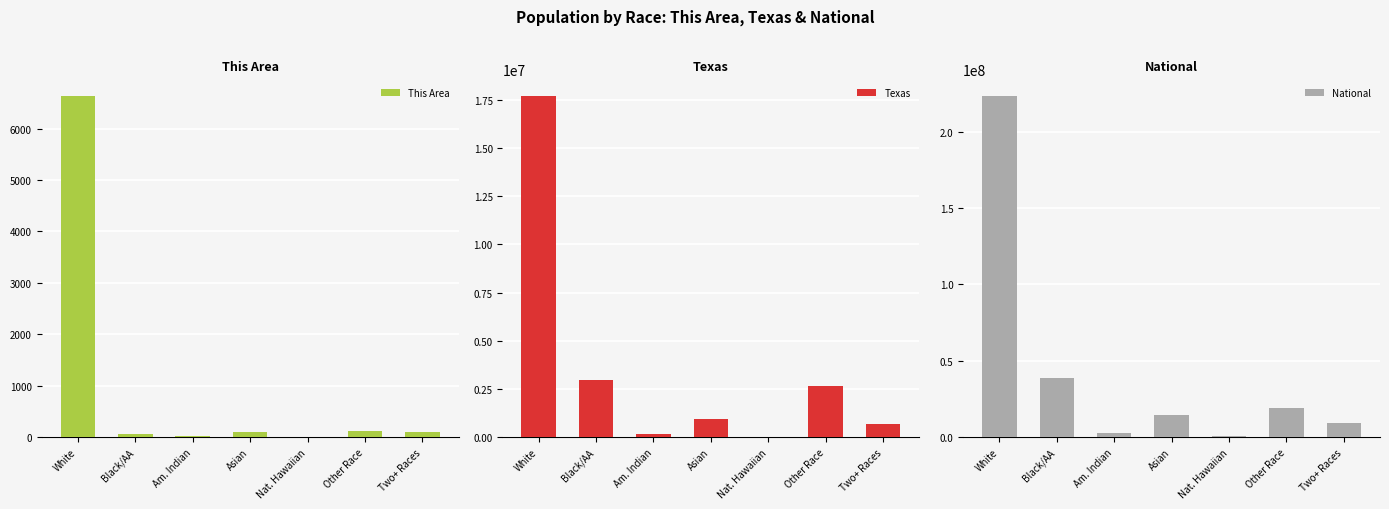

At which label does National reach its minimum?

Nat. Hawaiian